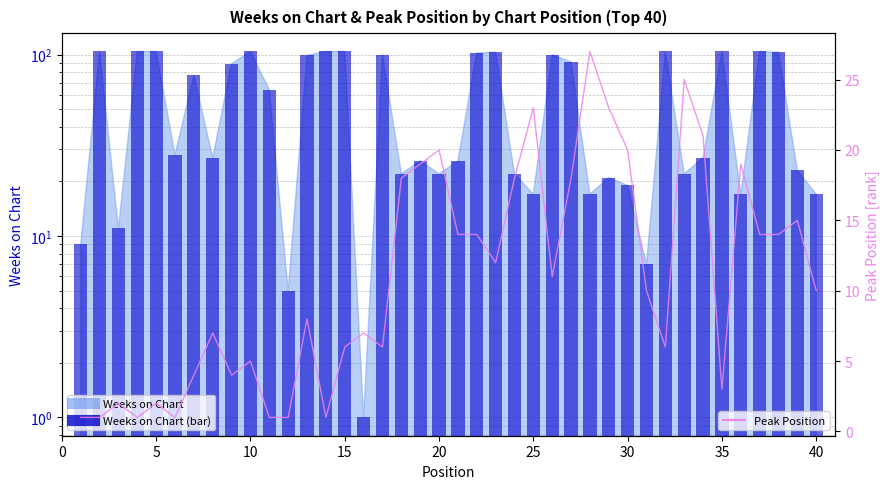

True or false: Peak Position has a value of 1 at 15.

False